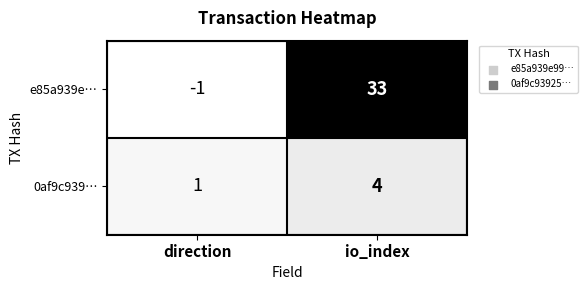

What is the difference between the maximum and minimum values in the 0af9c939… series?

3